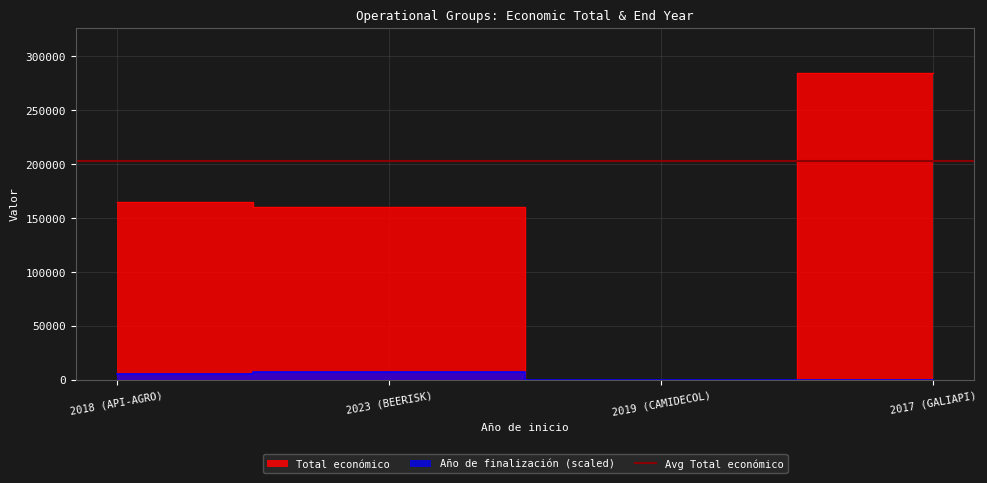

What is the change in value from 2023 (BEERISK) to 2019 (CAMIDECOL)?

-160043